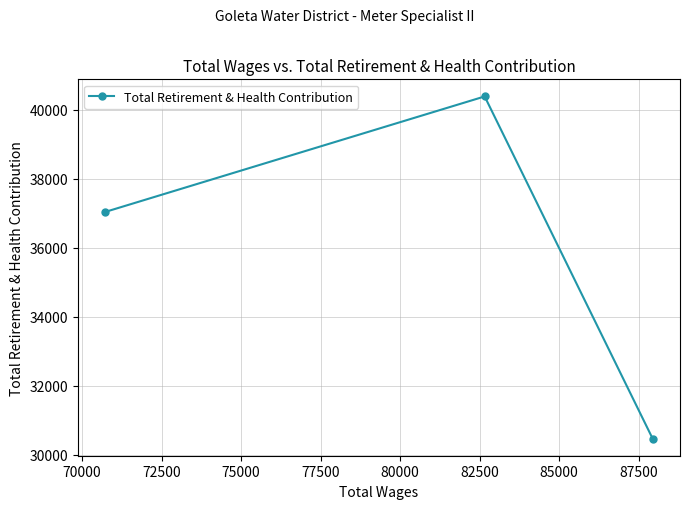

What is the value of the 3rd point from the left?

30465